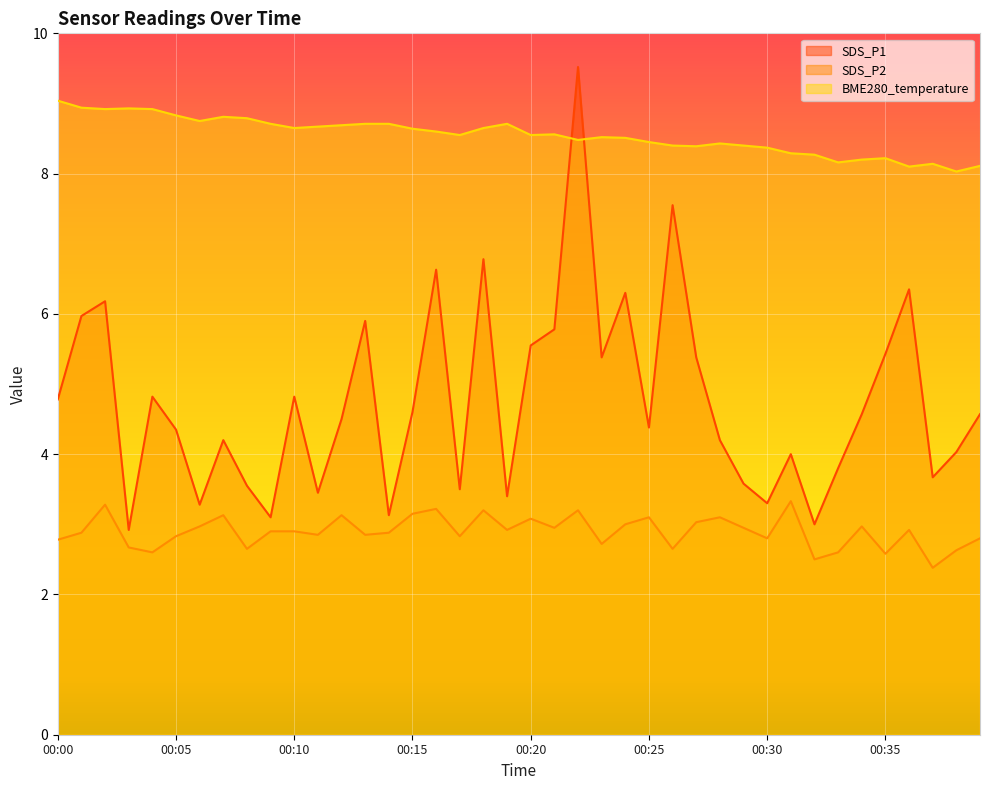

What are all the series names shown in the legend?

SDS_P1, SDS_P2, BME280_temperature